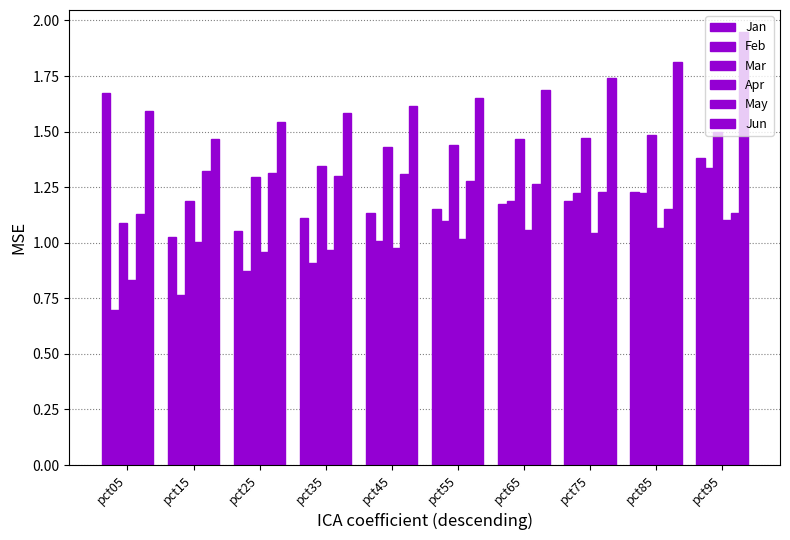

Which series has the widest spread of values?

Jan